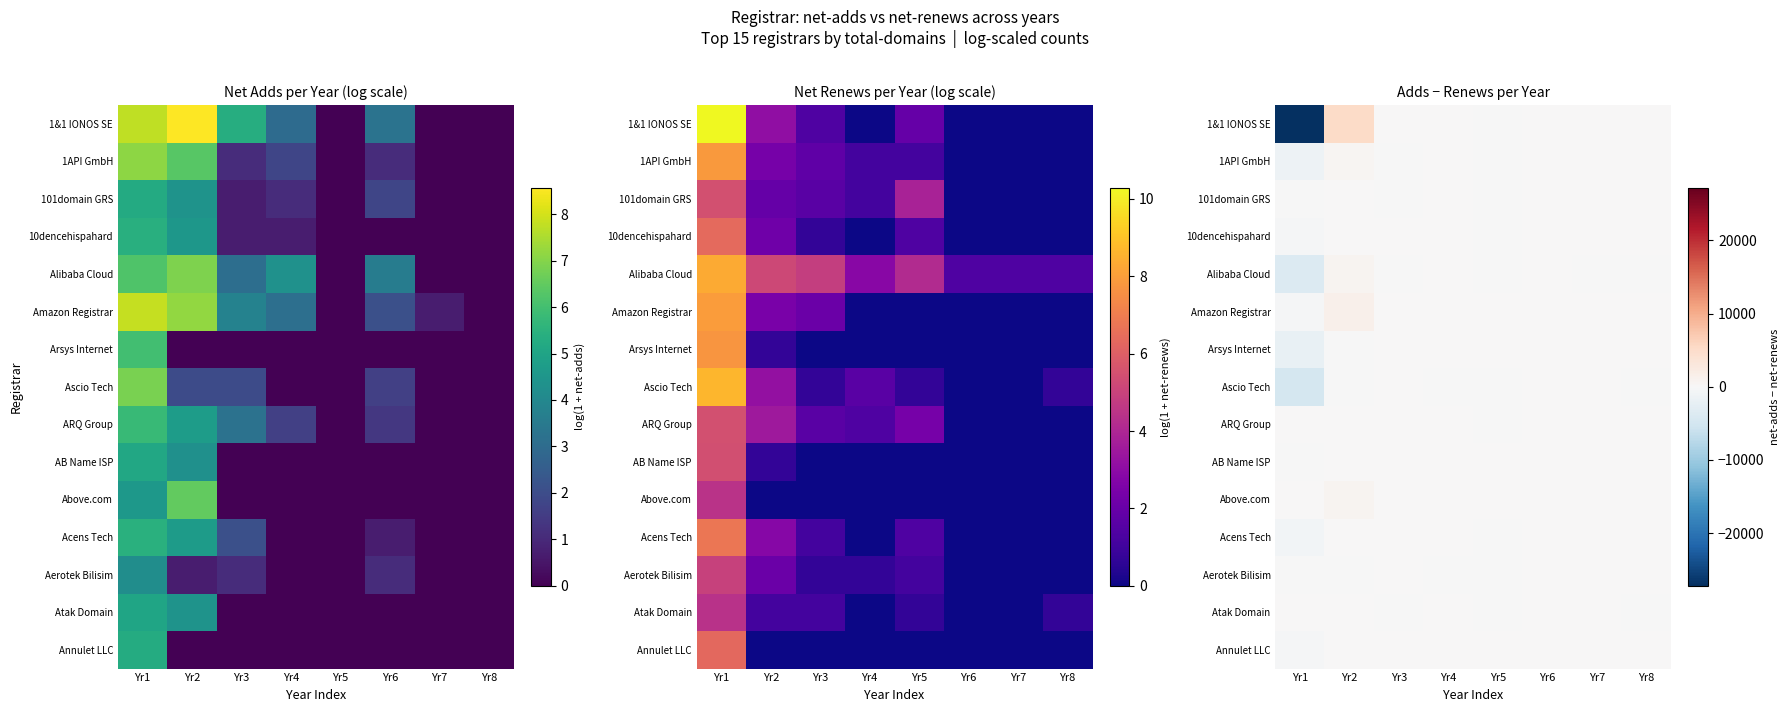

What is the difference between the maximum and minimum values in the Ascio Tech series?

4833